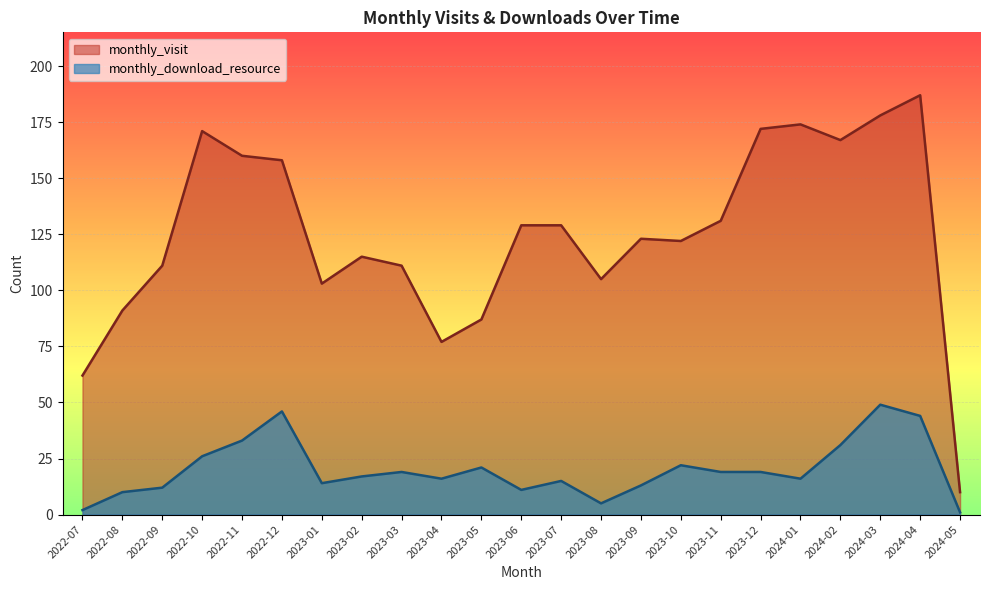

True or false: monthly_download_resource has a value of 1 at 2024-05.

True